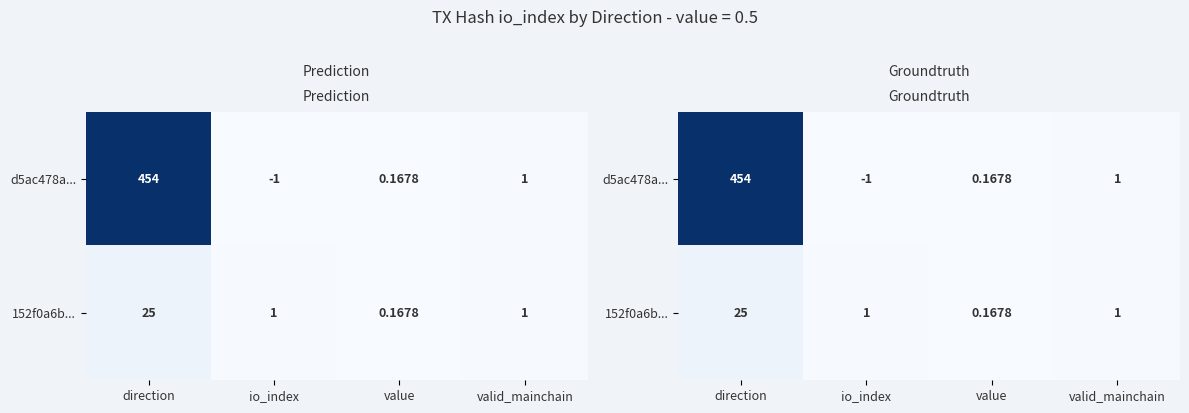

At which category is the sum across all series the highest?

direction